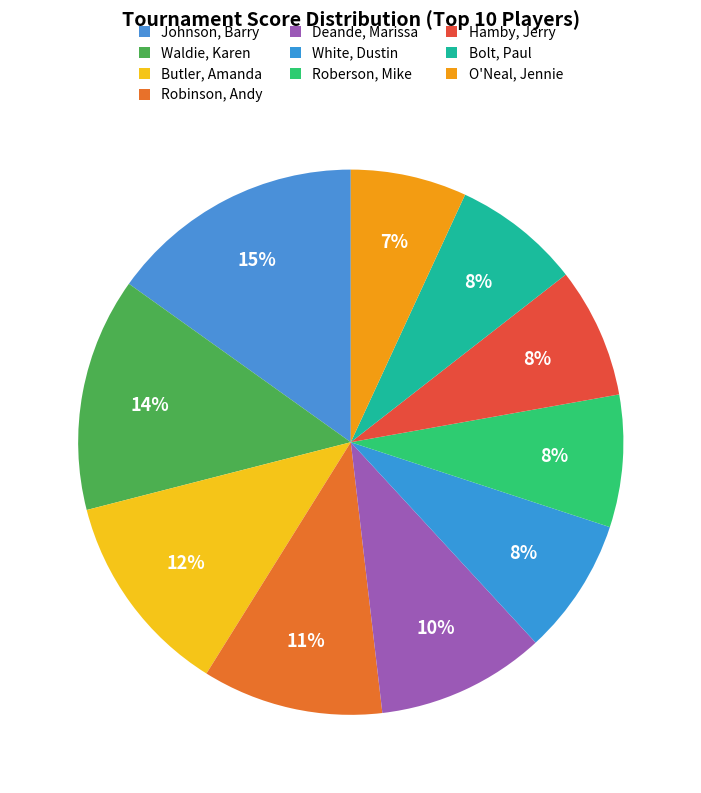

True or false: Johnson, Barry accounts for 15% of the total.

True